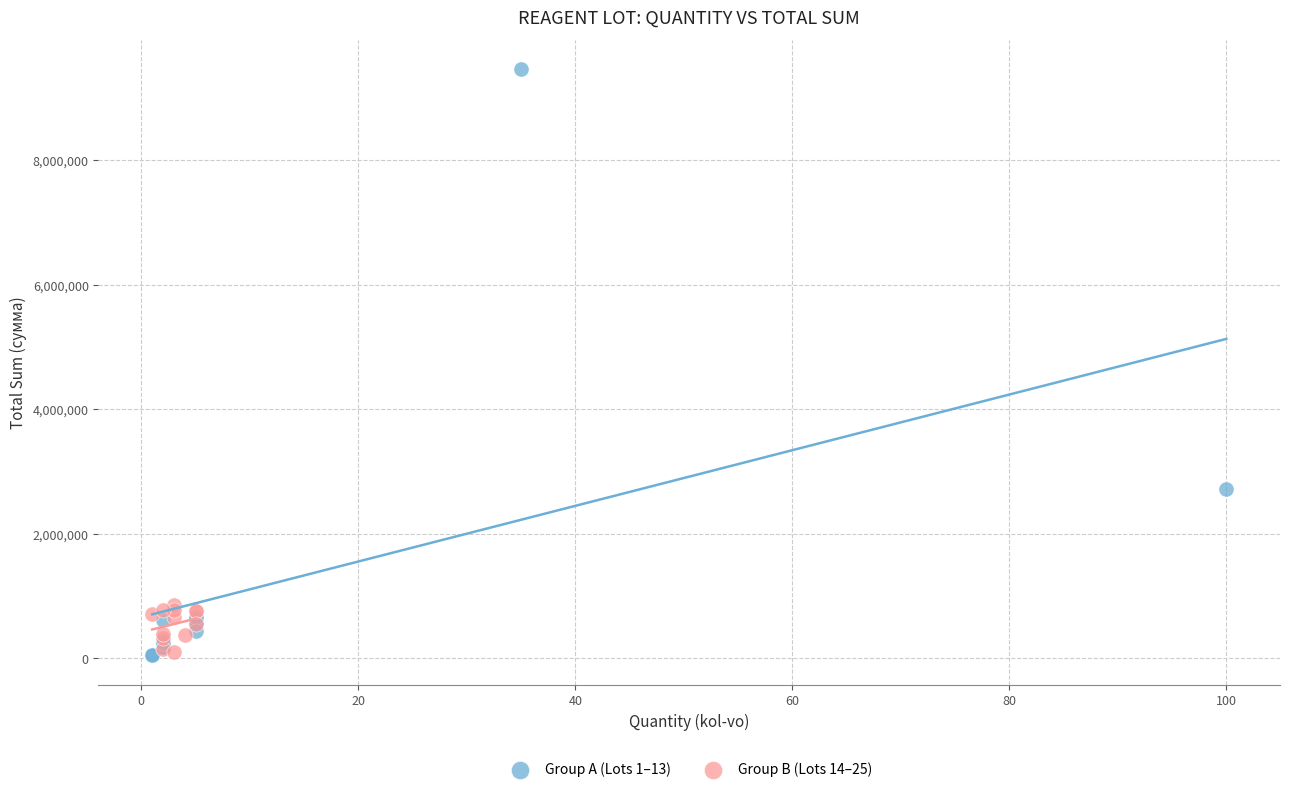

Which series has the widest spread of Y values?

Group A (Lots 1–13)